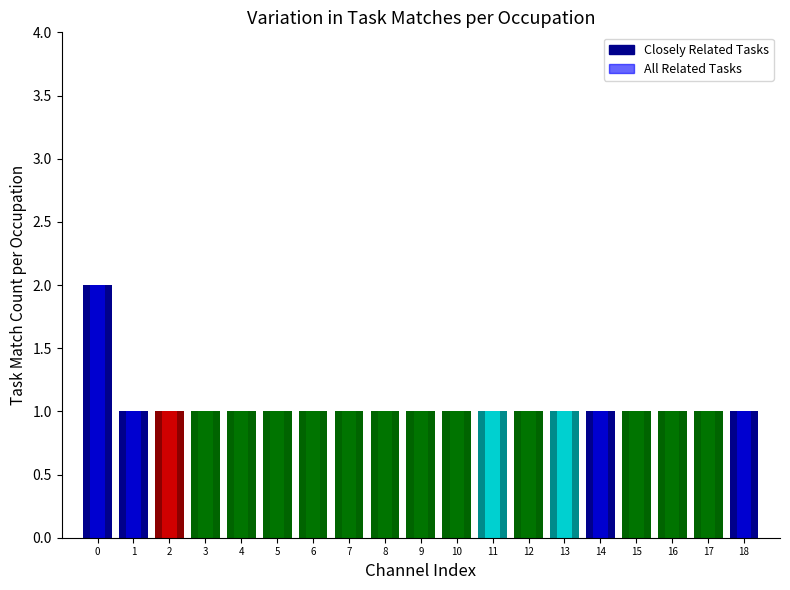

The value of Closely Related Tasks at Electrical Engineers is 0. True or false?

False